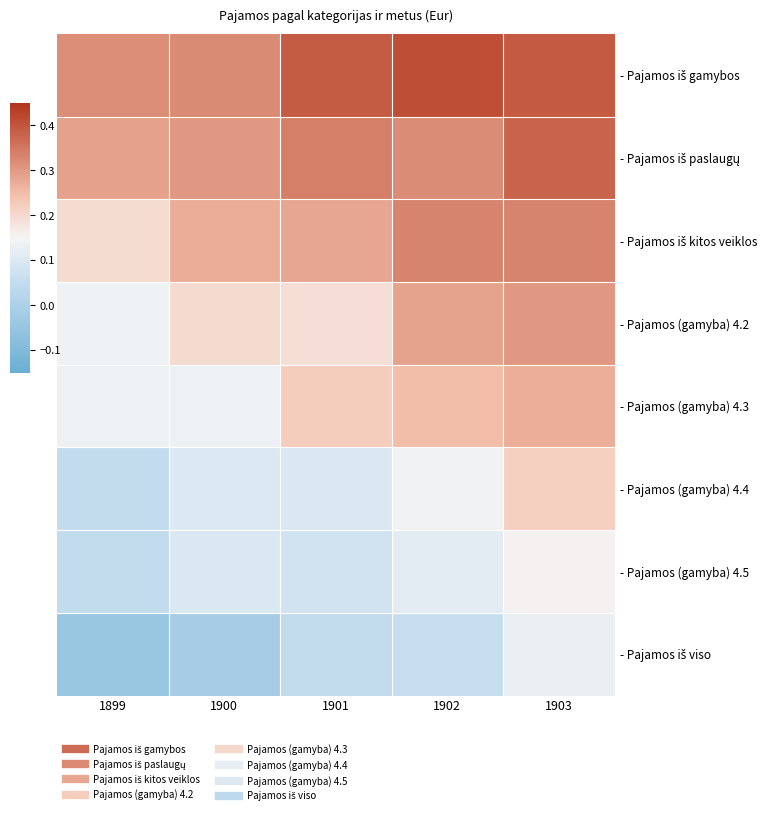

Which label corresponds to the smallest value in the chart?

1899